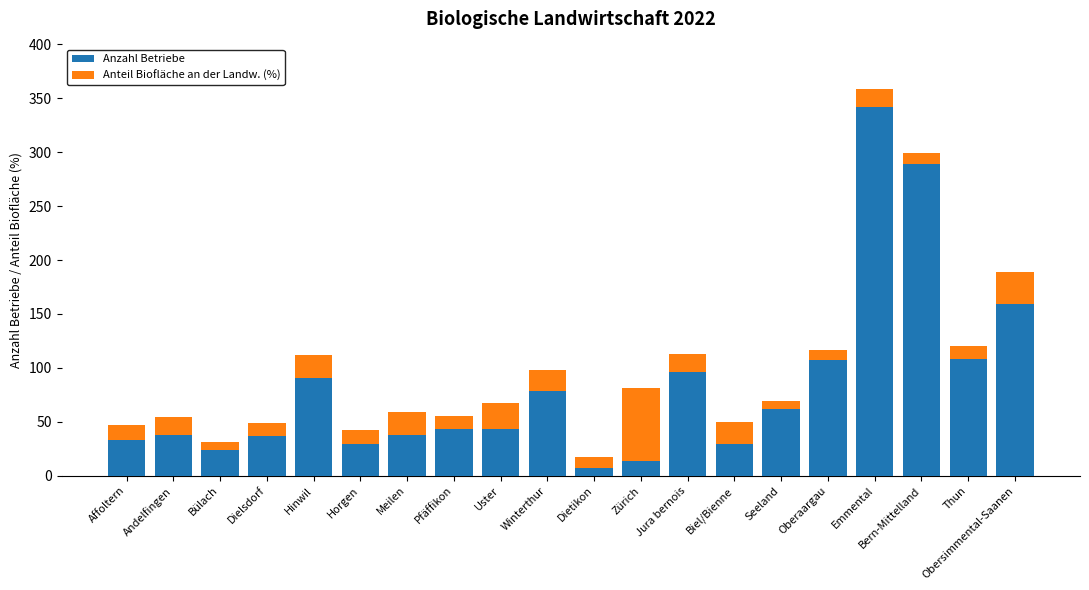

Is it true that Anzahl Betriebe equals 46.8 at Affoltern?

False